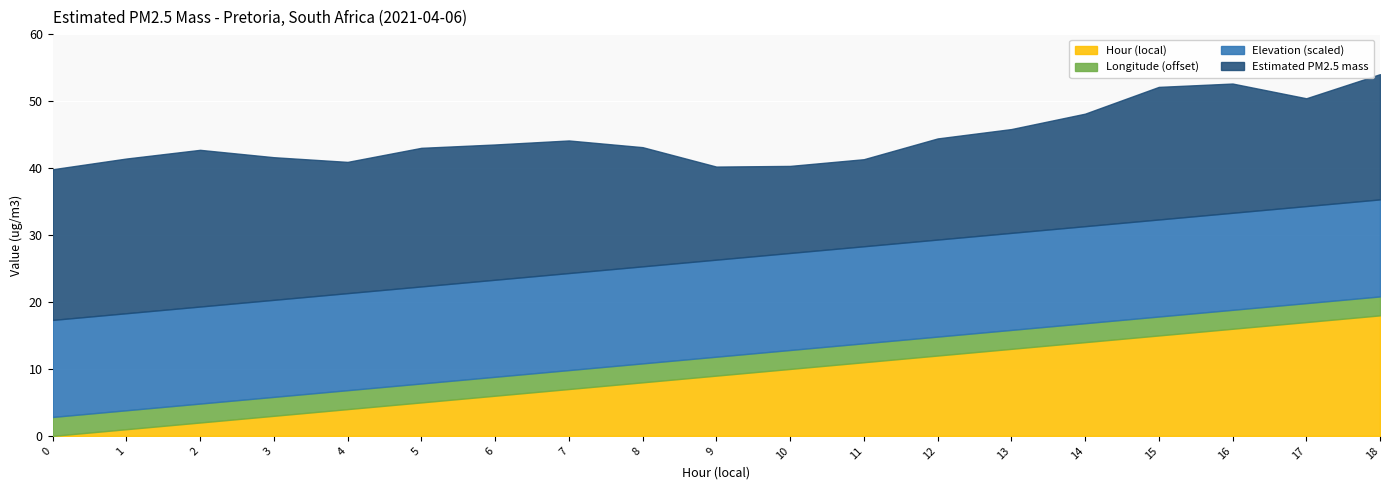

Reading right to left, list all the values displayed in this chart.

Estimated PM2.5 mass: 18.7	16.1	19.3	19.8	16.8	15.5	15.1	13.0	13.0	13.9	17.8	19.8	20.2	20.7	19.6	21.3	23.4	23.1	22.5
Elevation (scaled): 14.5	14.5	14.5	14.5	14.5	14.5	14.5	14.5	14.5	14.5	14.5	14.5	14.5	14.5	14.5	14.5	14.5	14.5	14.5
Longitude (offset): 2.8	2.8	2.8	2.8	2.8	2.8	2.8	2.8	2.8	2.8	2.8	2.8	2.8	2.8	2.8	2.8	2.8	2.8	2.8
Hour (local): 18.0	17.0	16.0	15.0	14.0	13.0	12.0	11.0	10.0	9.0	8.0	7.0	6.0	5.0	4.0	3.0	2.0	1.0	0.0